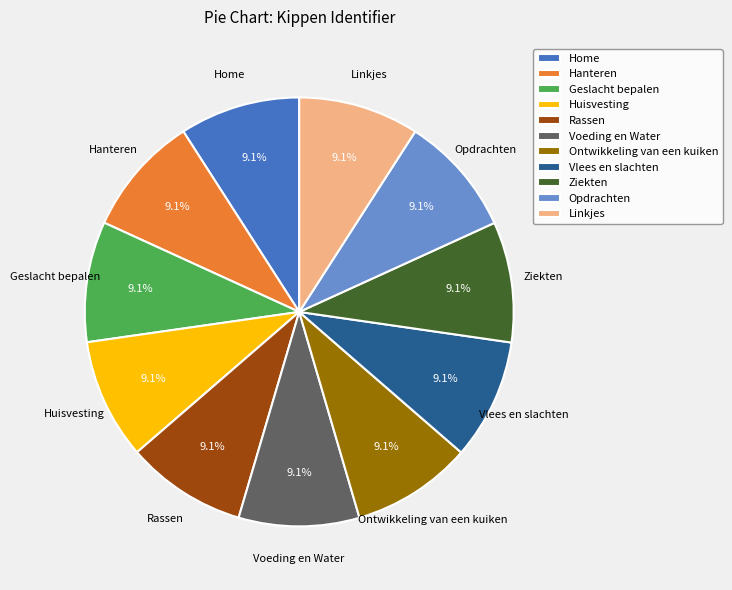

What is the ratio of the value at Geslacht bepalen to the value at Home?

1.0